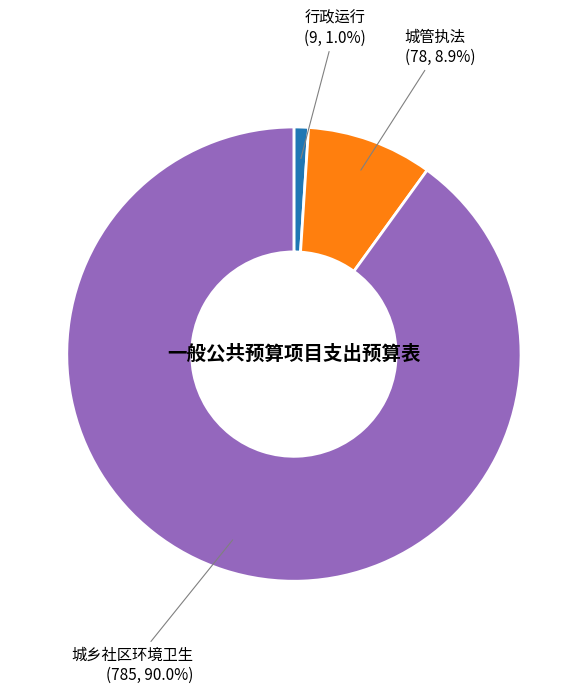

Is there a majority slice in this chart?

Yes